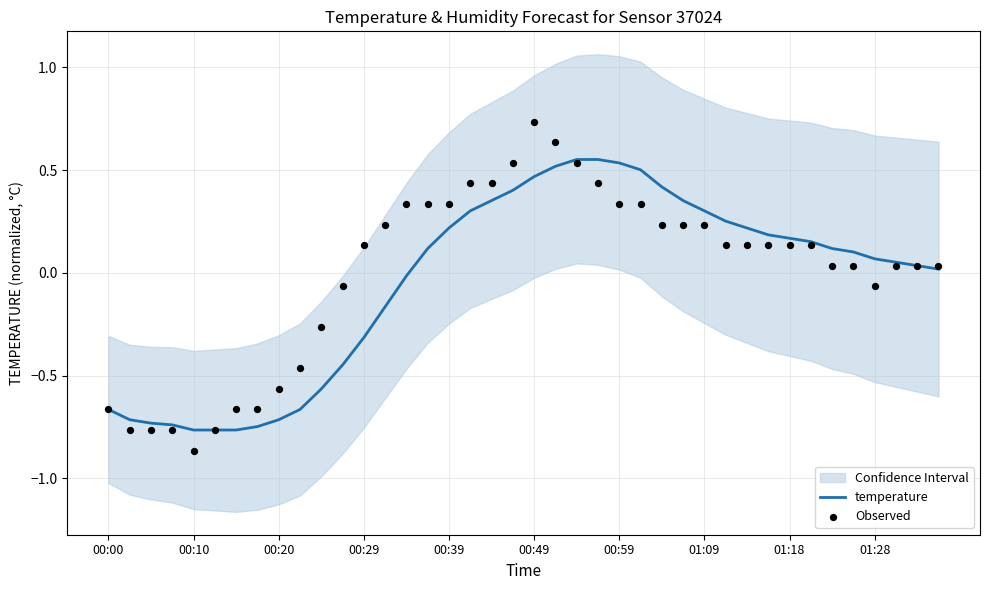

At how many categories does at least one series exceed 0?

28